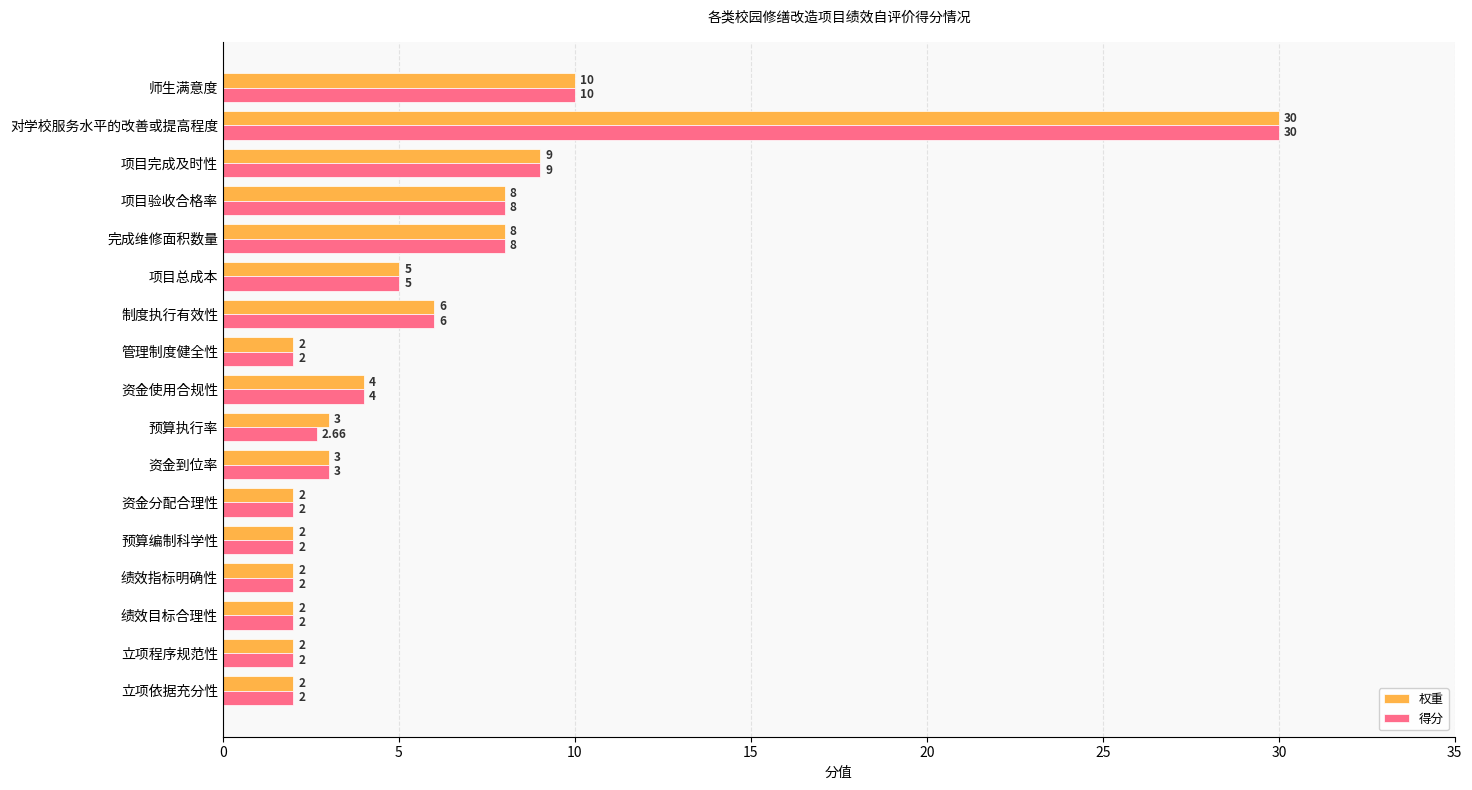

What is the total value across all series at 制度执行有效性?

12.0